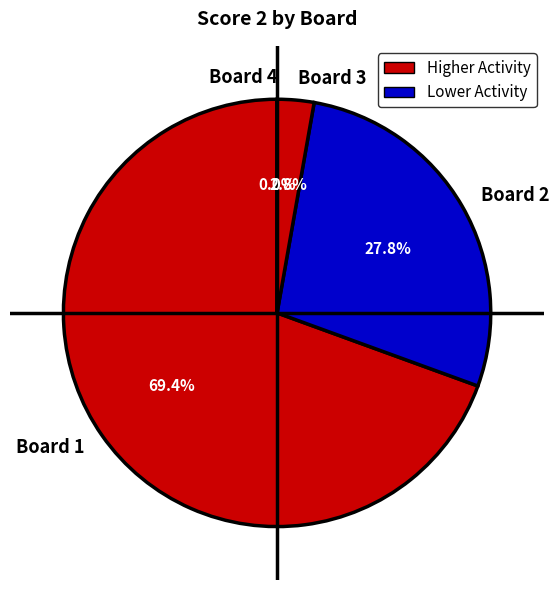

Between Board 2 and Board 1, which is larger?

Board 1